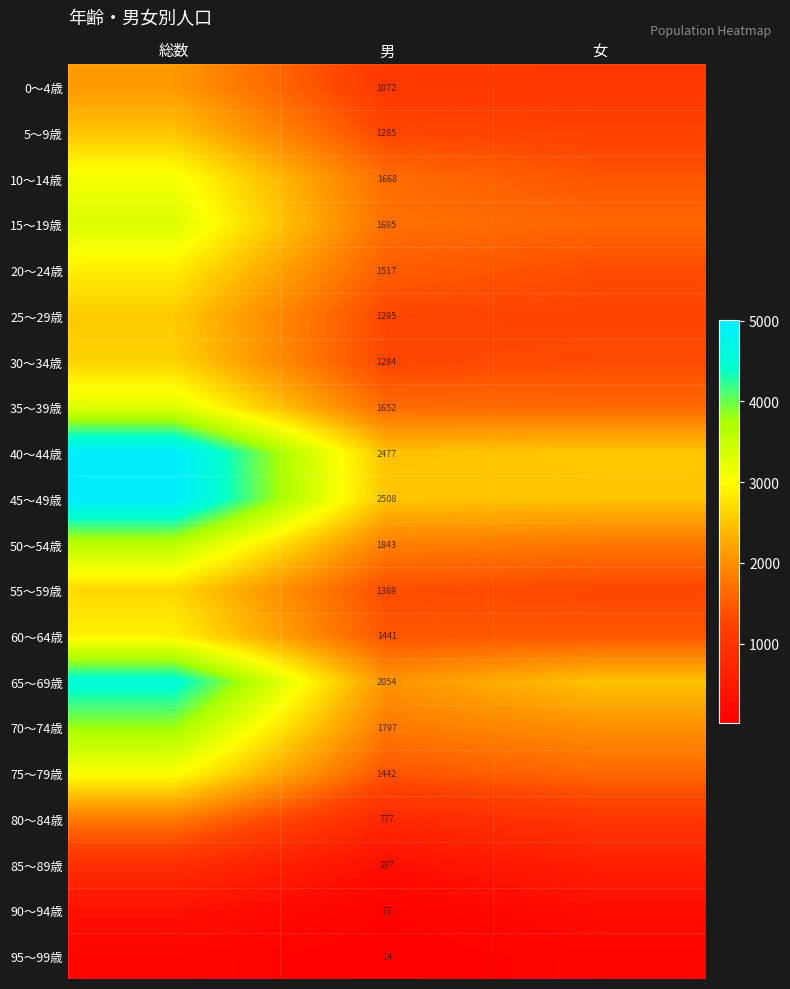

At how many categories does at least one series exceed 3211?

1